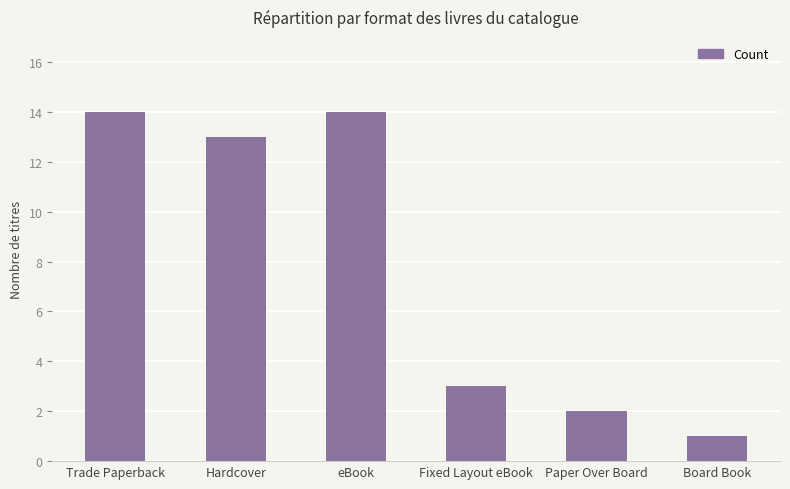

Reading left to right, transcribe all the data shown in this chart.

Trade Paperback=14	Hardcover=13	eBook=14	Fixed Layout eBook=3	Paper Over Board=2	Board Book=1